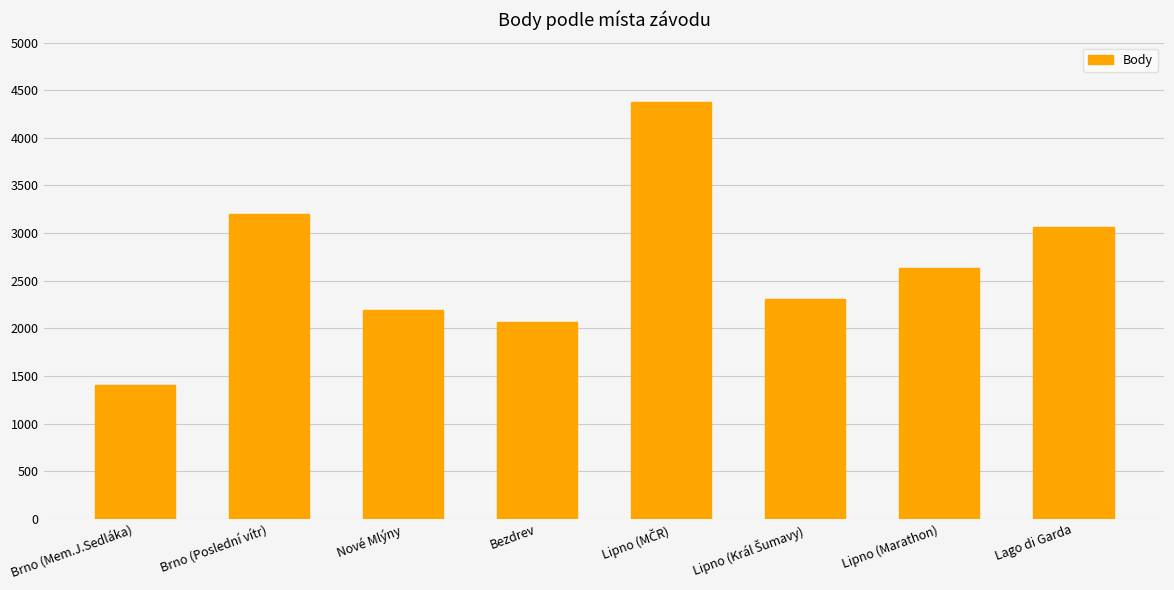

What is the minimum value shown in the chart?

1406